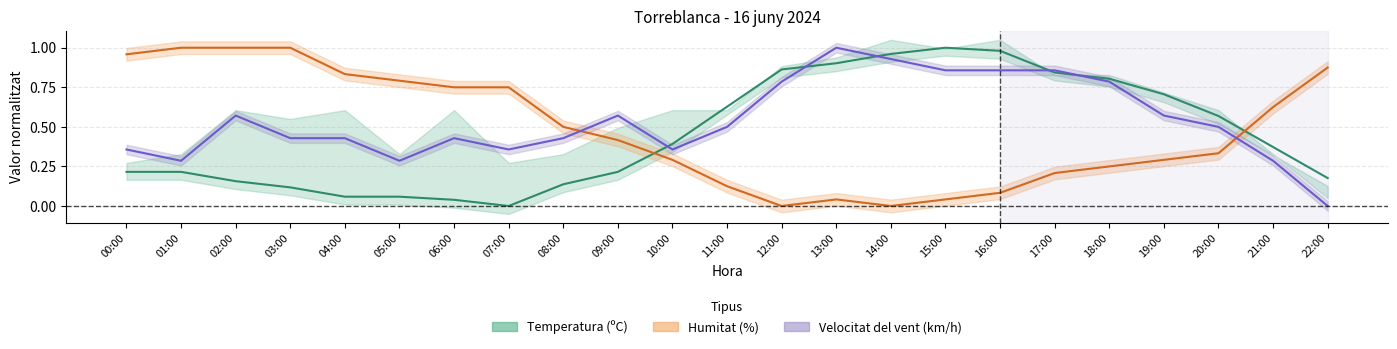

How many categories are shown in the chart?

23